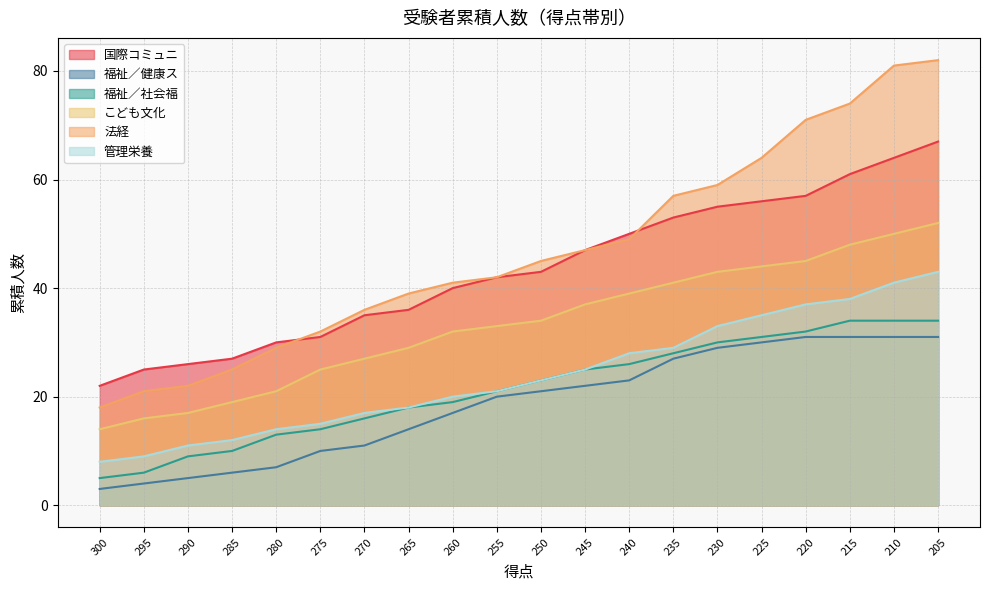

Rank the categories by こども文化 value from lowest to highest.

300, 295, 290, 285, 280, 275, 270, 265, 260, 255, 250, 245, 240, 235, 230, 225, 220, 215, 210, 205